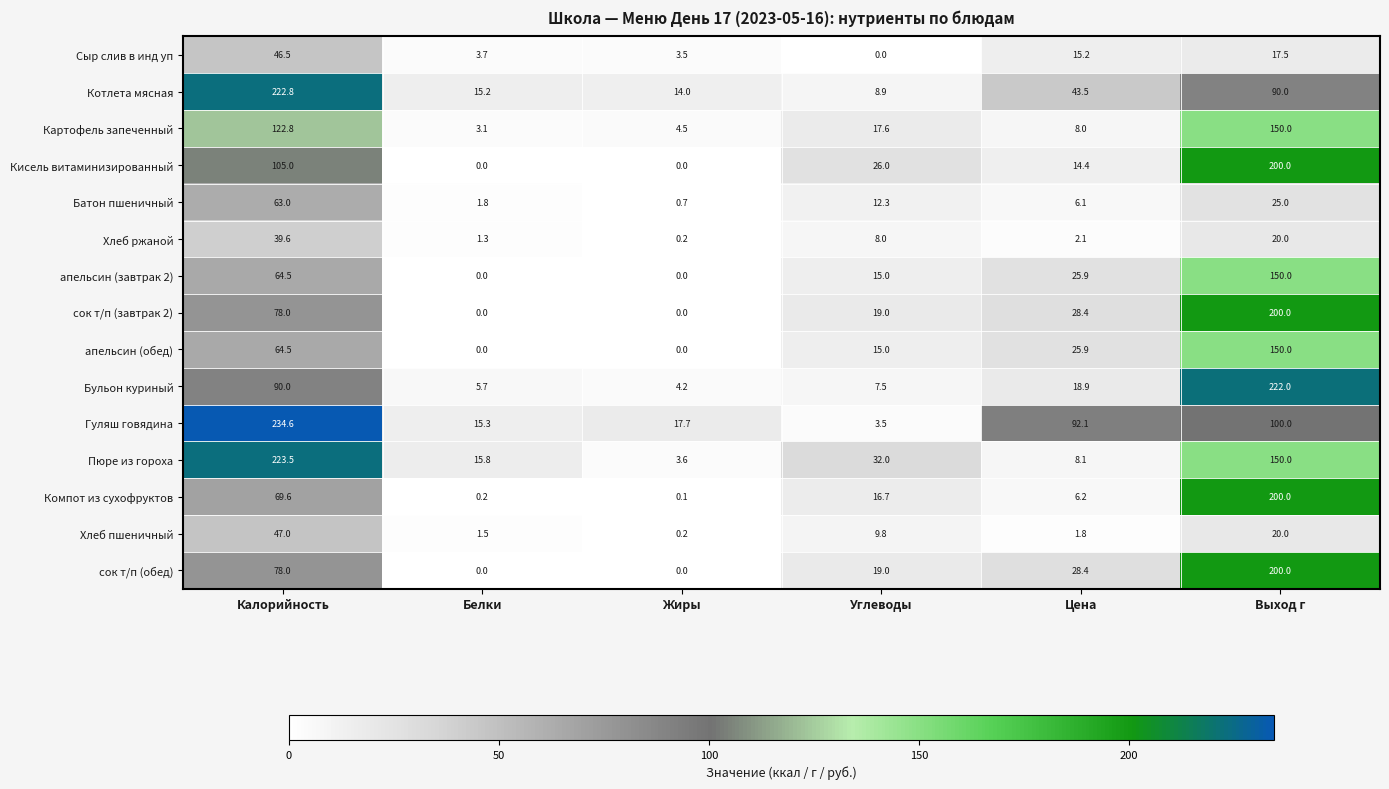

At which category does the chart reach its peak across all series?

Калорийность